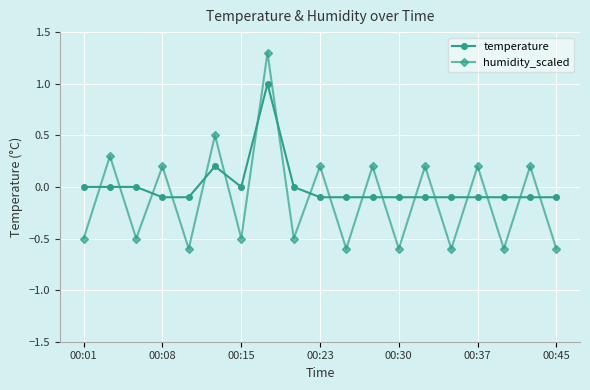

True or false: humidity_scaled has more than 2 interior local peaks.

True